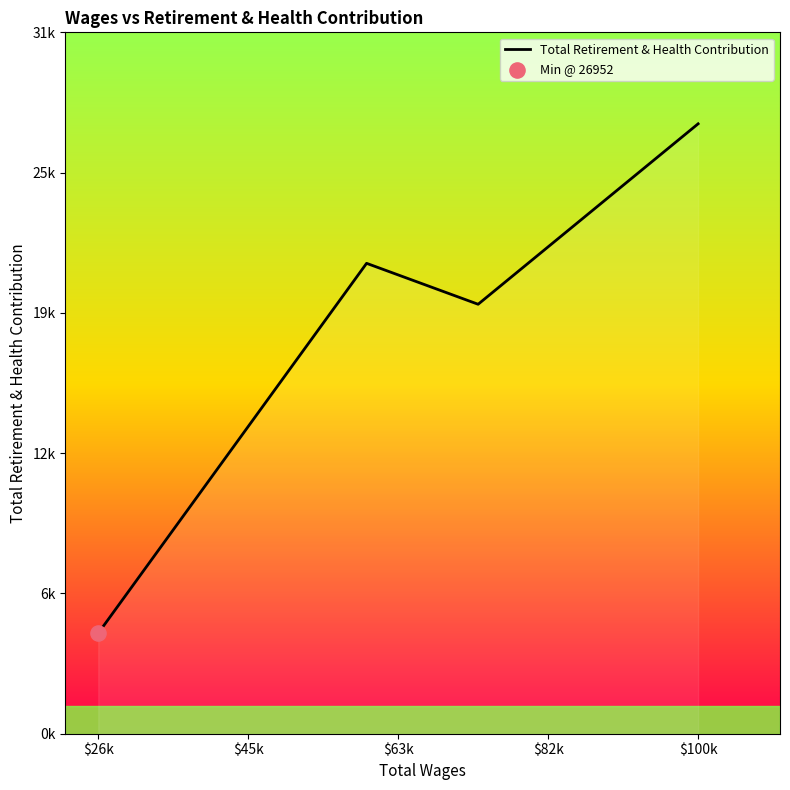

Between $82k and $45k, which is larger?

$82k